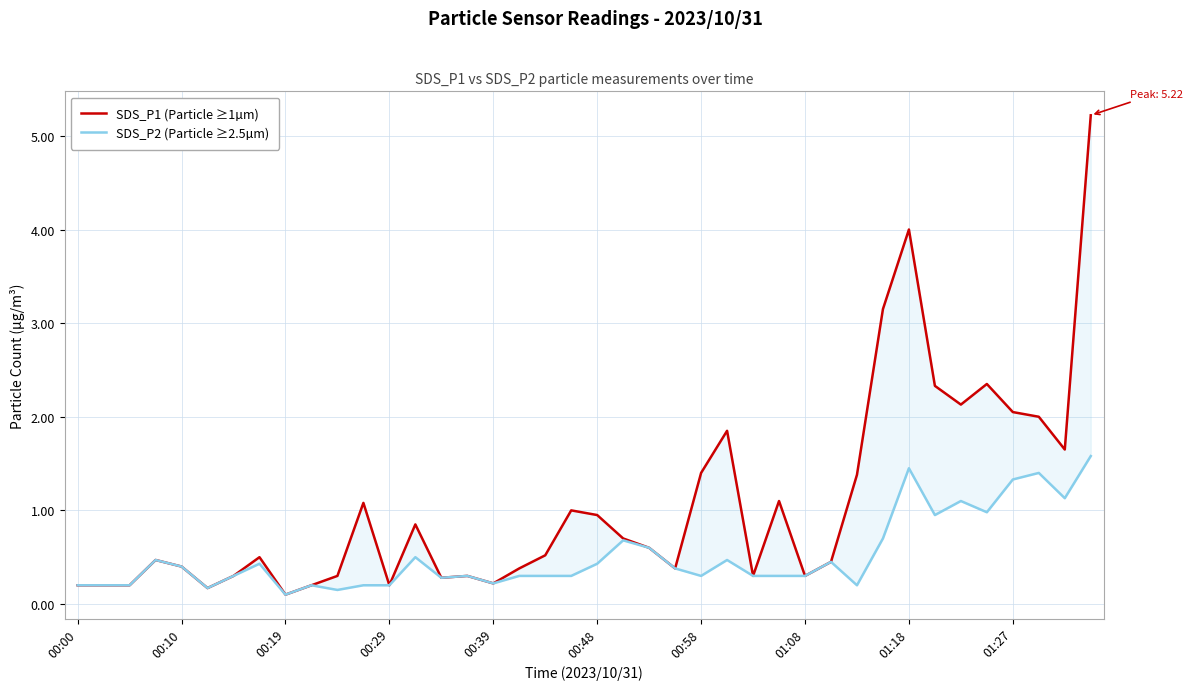

What is the spread (max minus min) of values at 18?

0.2